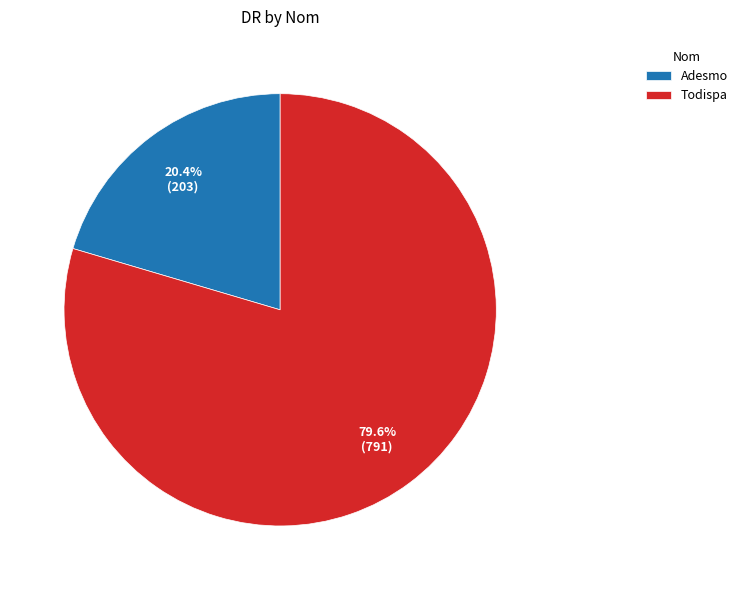

What percentage is NOT represented by Todispa?

20.4%